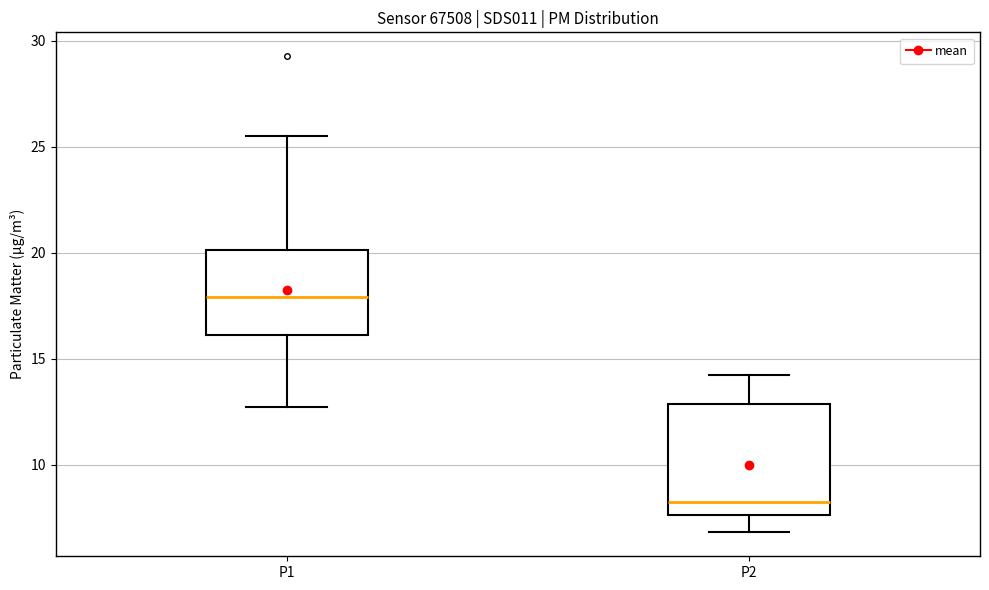

Where does the lower whisker of the box for P2 end on the y-axis? The values are not printed on the chart, so give them approximately, as read against the axis.

7.0